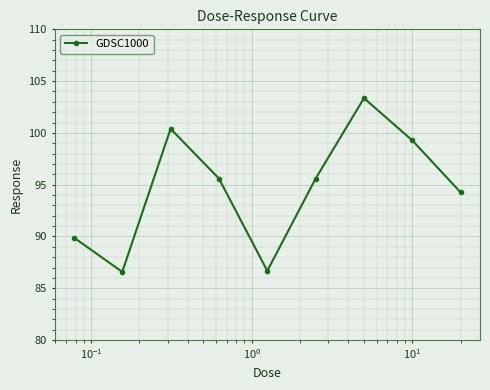

What is the maximum value shown in the chart?

103.4